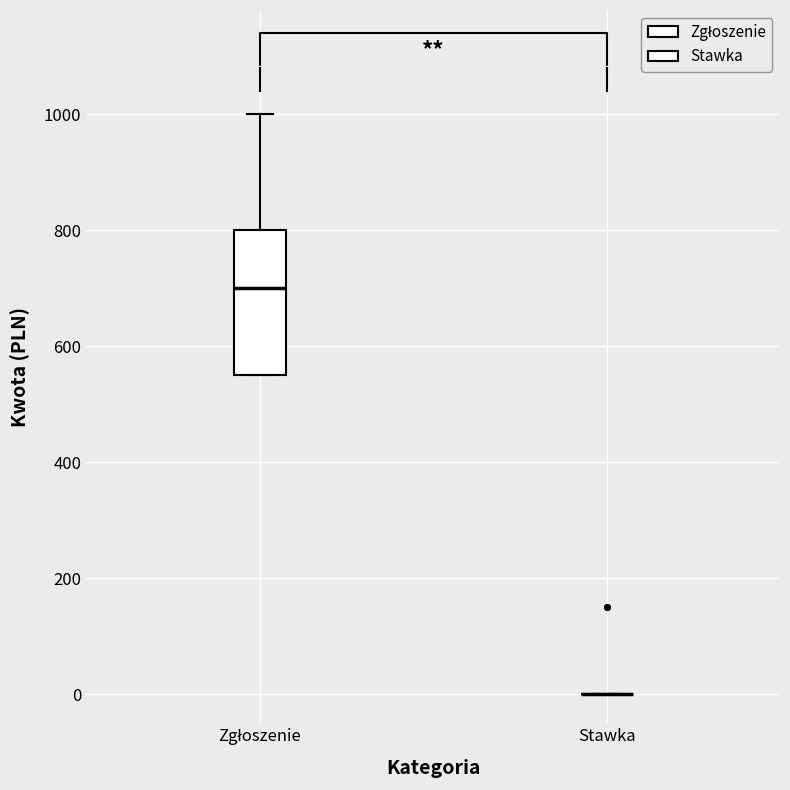

Reading left to right, read every box against the y-axis: the position of its median line, the range the box covers, and the ends of its whiskers. The values are not printed on the chart, so give them approximately, as read against the axis.

Zgłoszenie: median 700, box 560 to 800, whiskers 560 to 1000
Stawka: box collapsed to a line at 0, whiskers 0 to 0